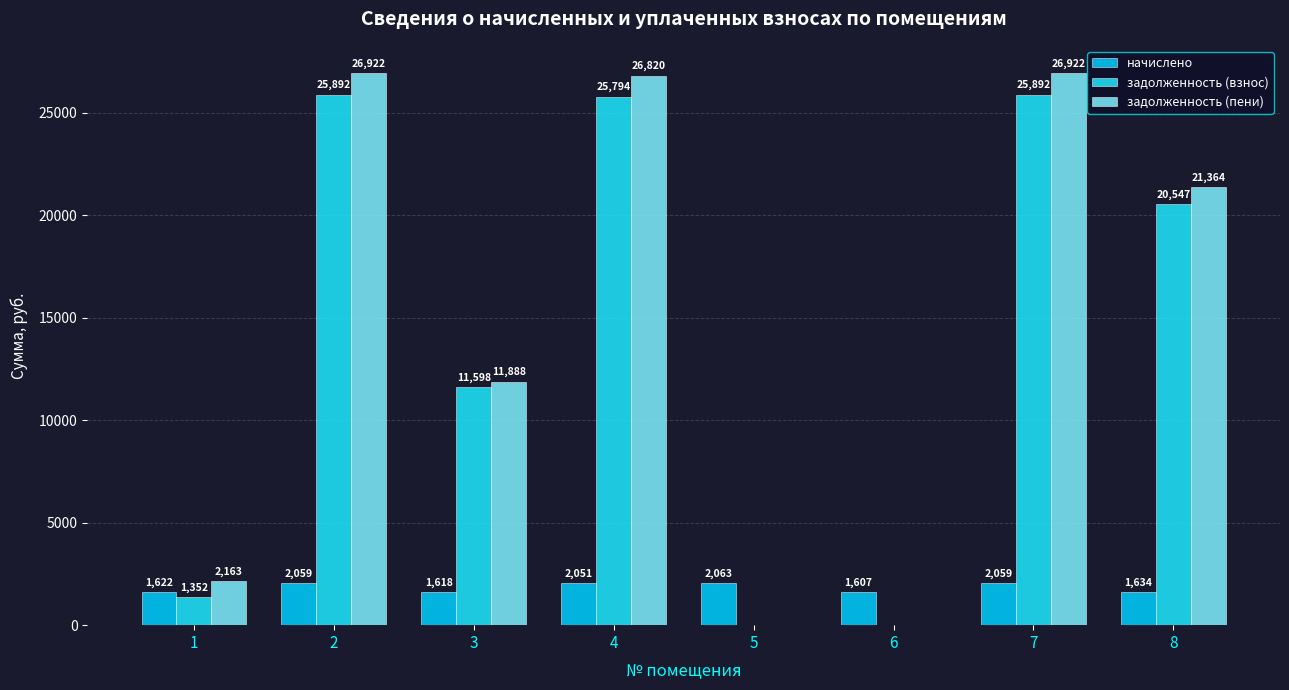

Does the chart contain stacked bars?

No